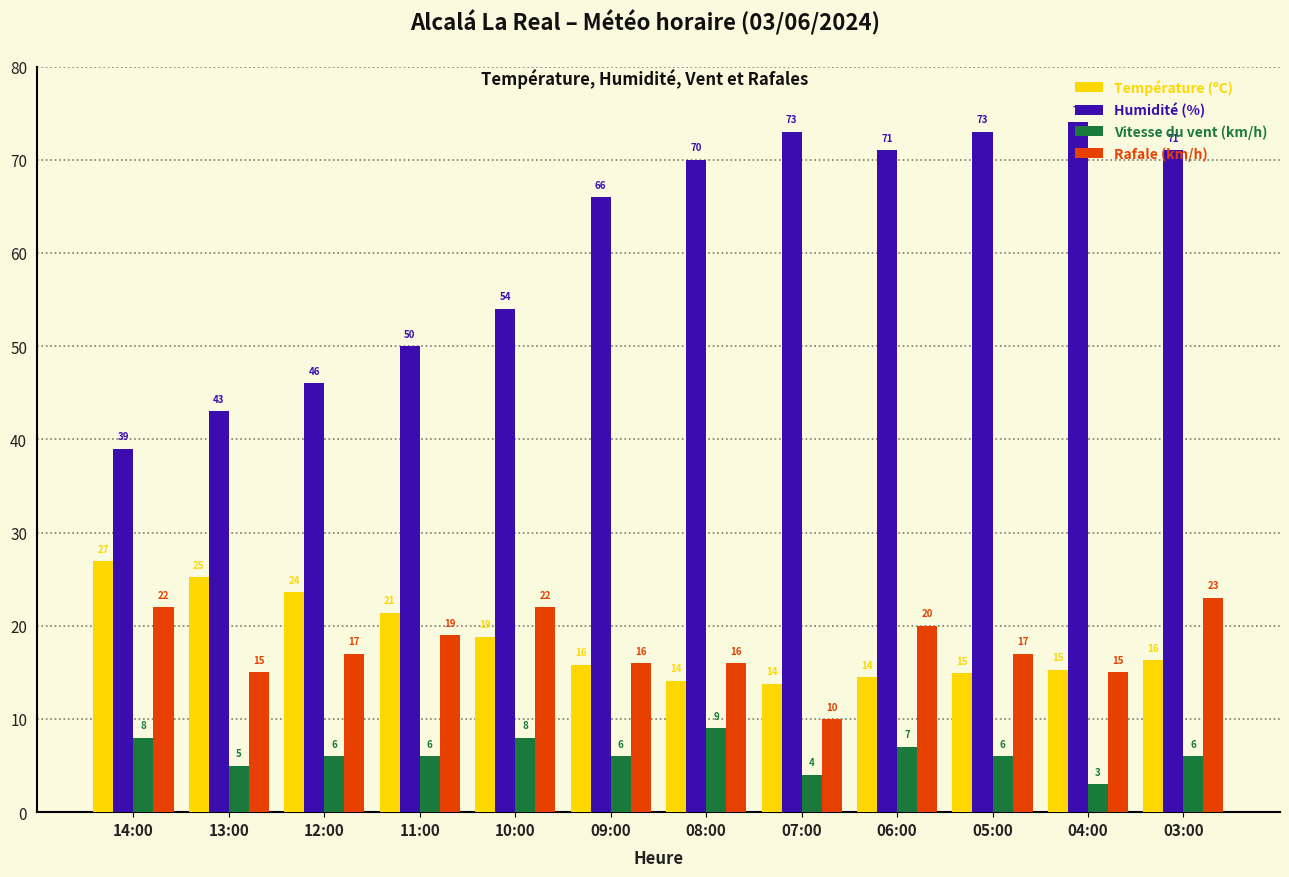

What is the sum of the Température (ºC) values at 06:00 and 03:00?

30.8